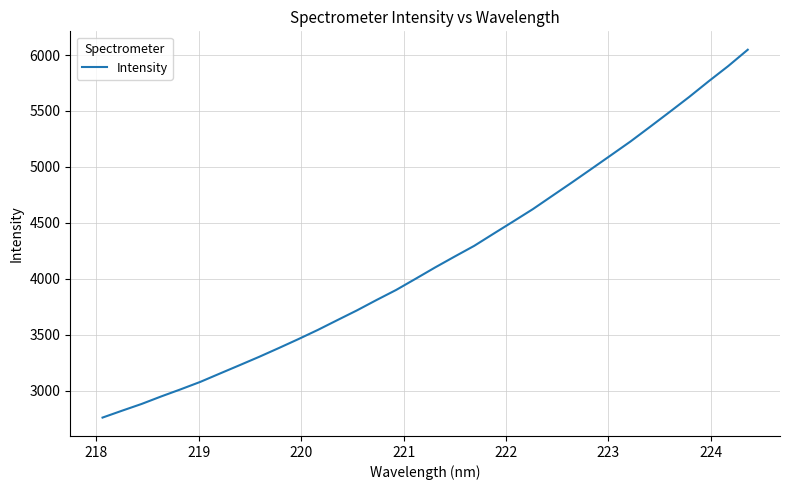

Count the number of data series in this chart.

1